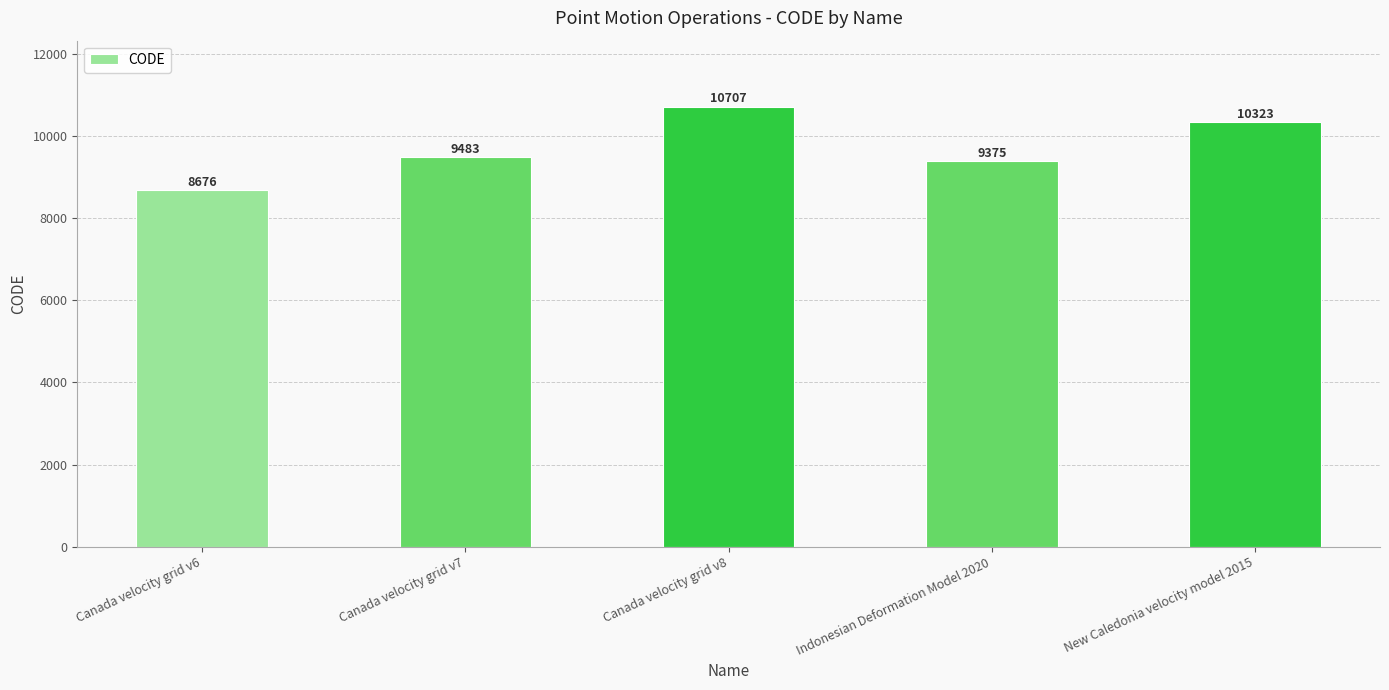

True or false: the data shows 11918 at Canada velocity grid v6.

False